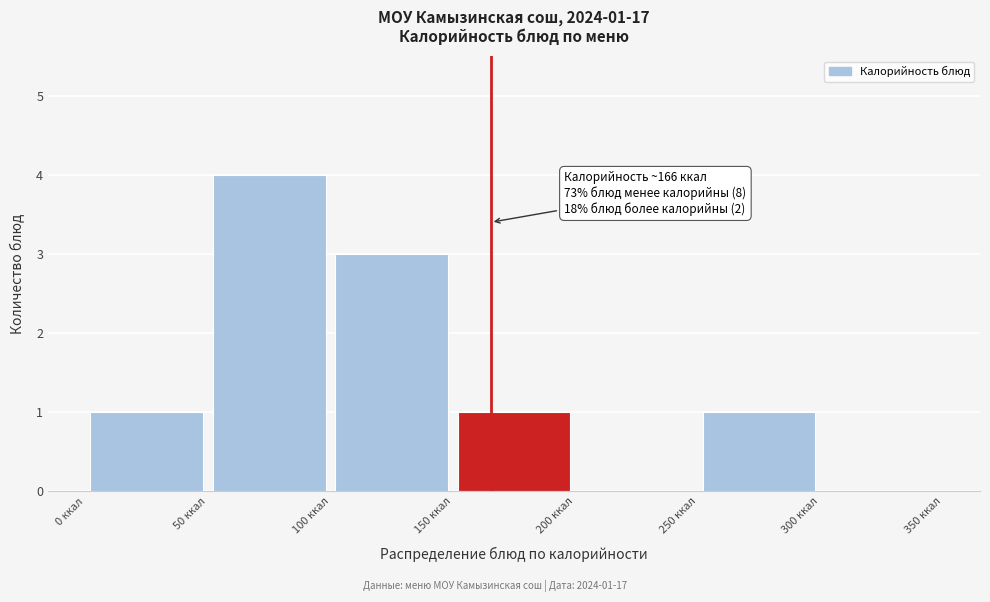

Which range on the x-axis has the tallest bar?

50 to 100